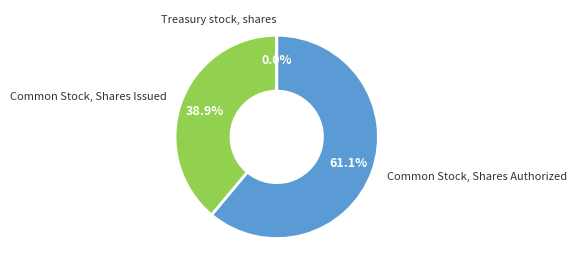

Does any single category account for the majority?

Yes